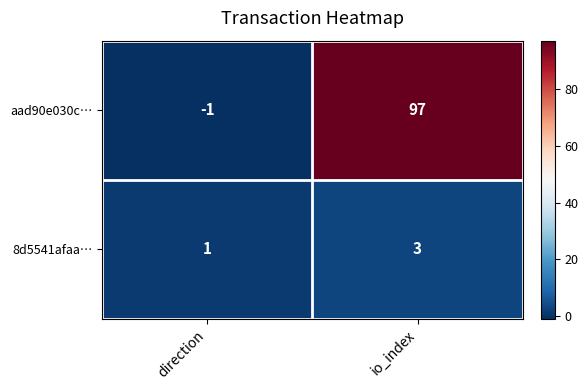

List the series in order of their peak value, highest first.

aad90e030c…, 8d5541afaa…